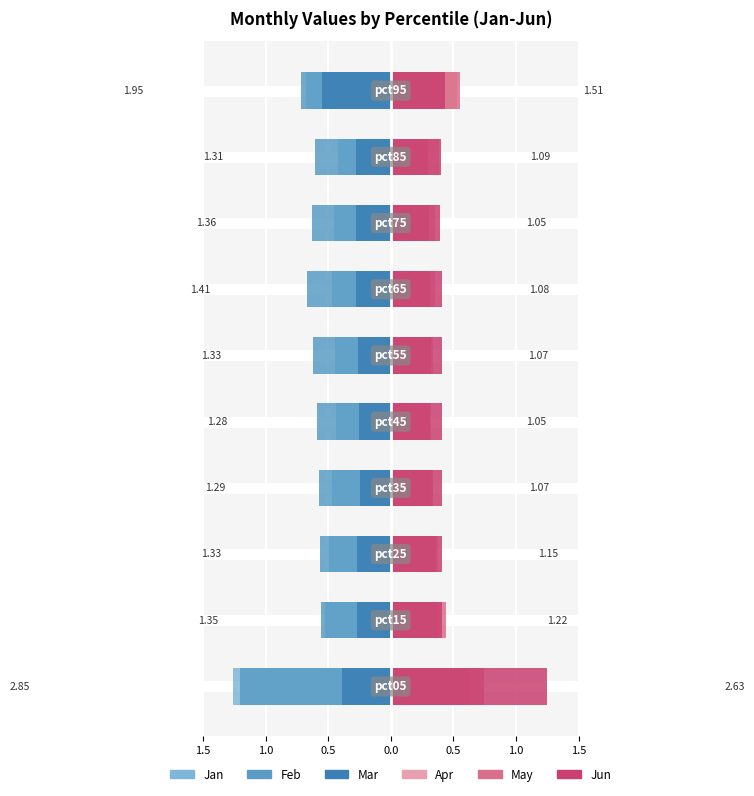

What is the difference between the second highest and minimum values in the May series?

0.3